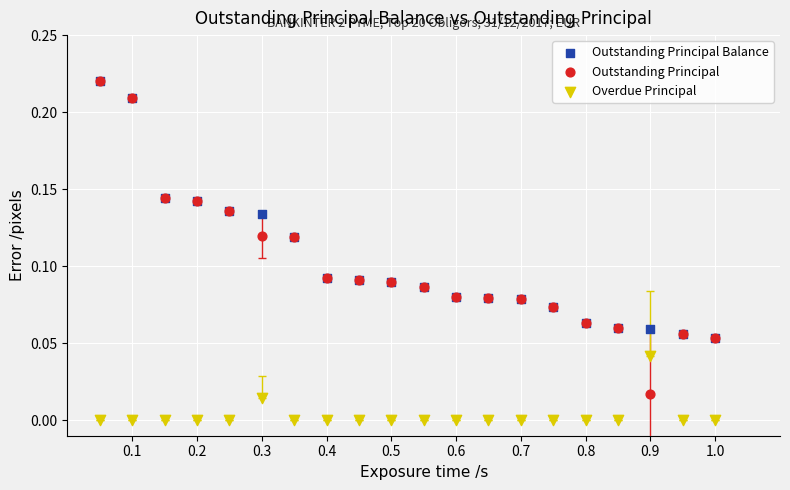

Which series has the largest Y range (max minus min)?

Outstanding Principal